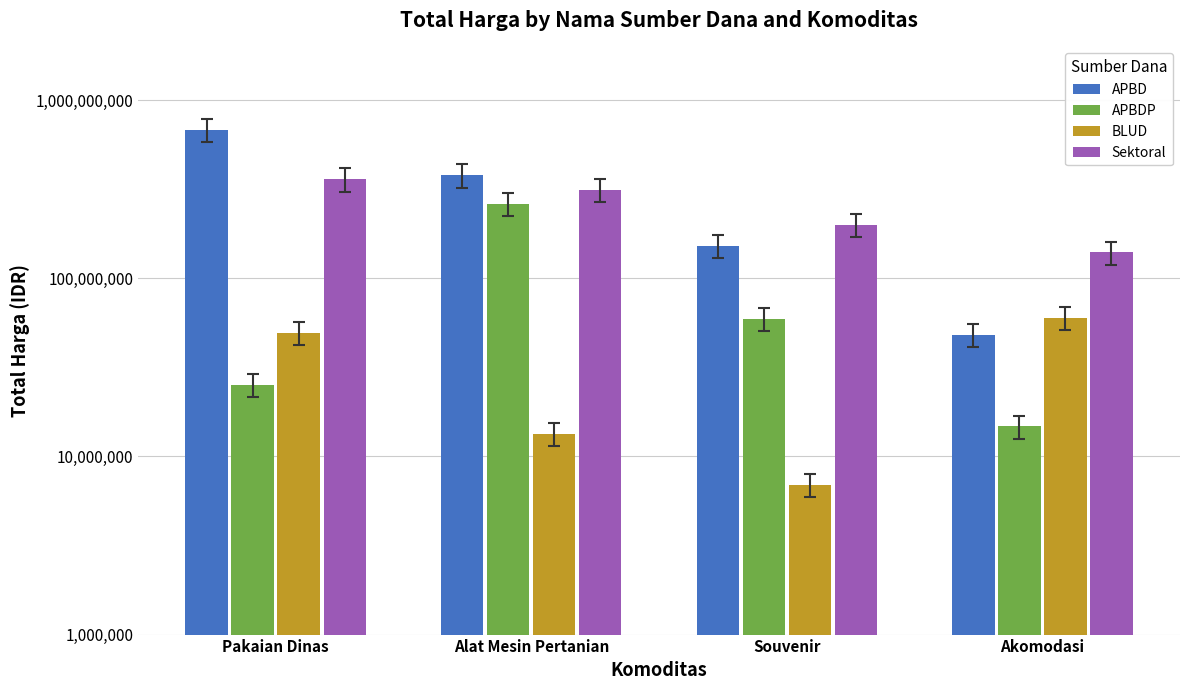

Is the value of BLUD at Souvenir greater than the value of APBD at Akomodasi?

No